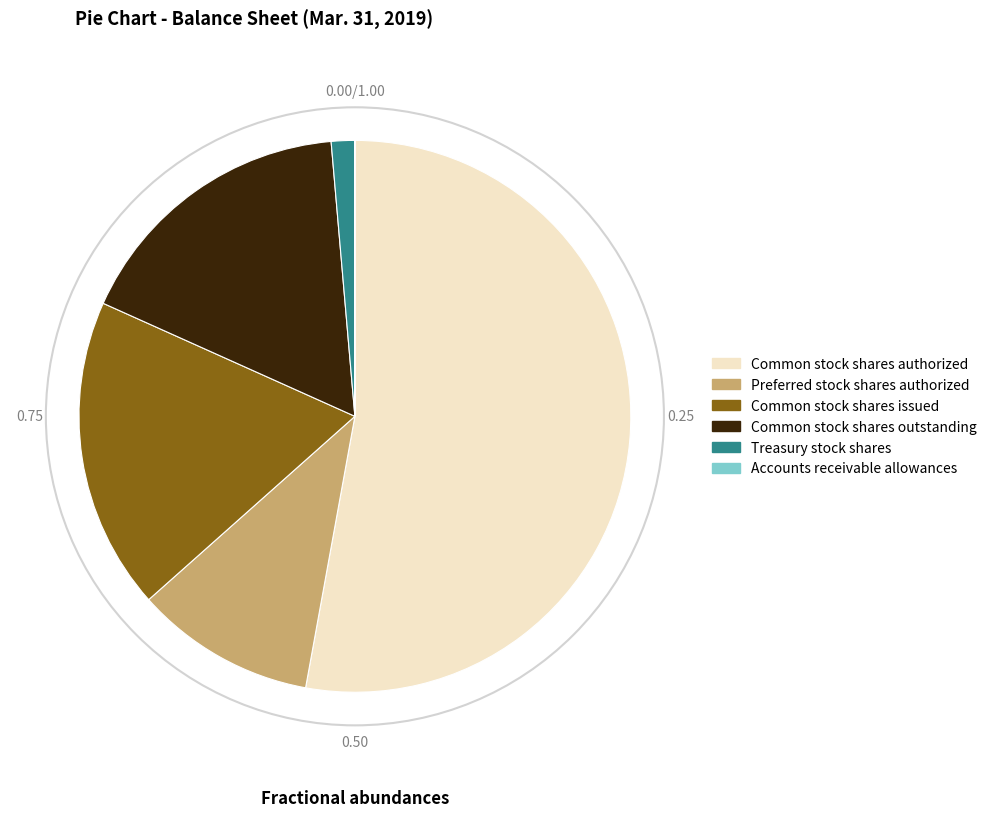

Is Common stock shares authorized the majority of the pie?

Yes